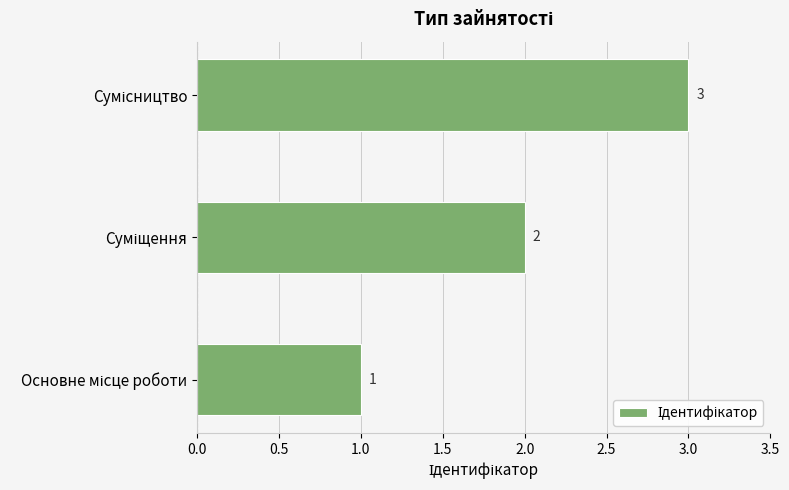

How many data points does each series have?

3